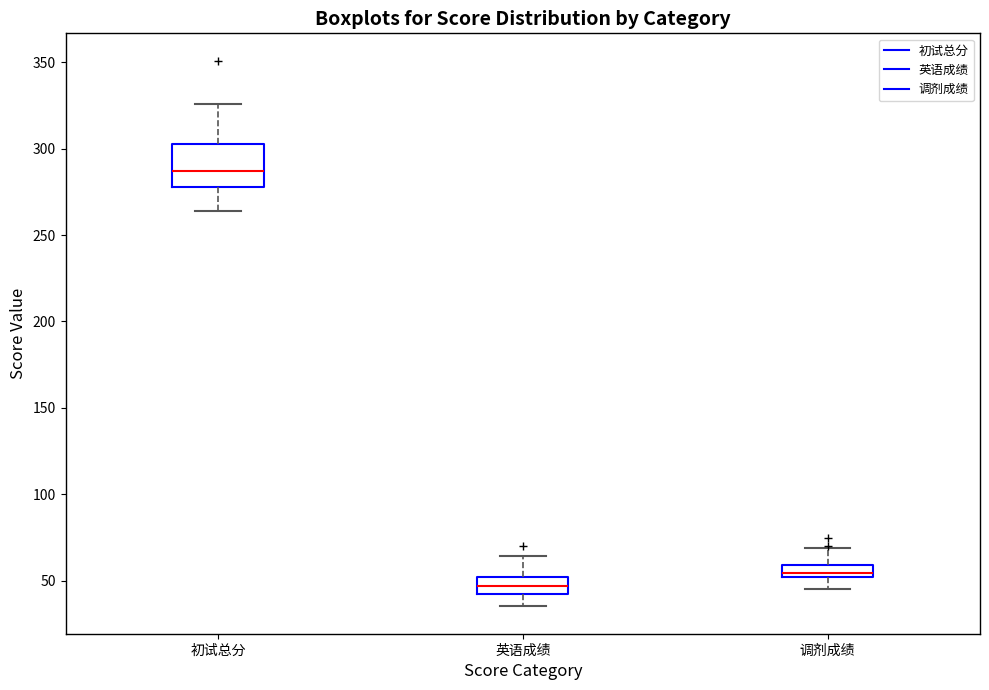

Which box is the tallest, from its lower edge to its upper edge?

初试总分